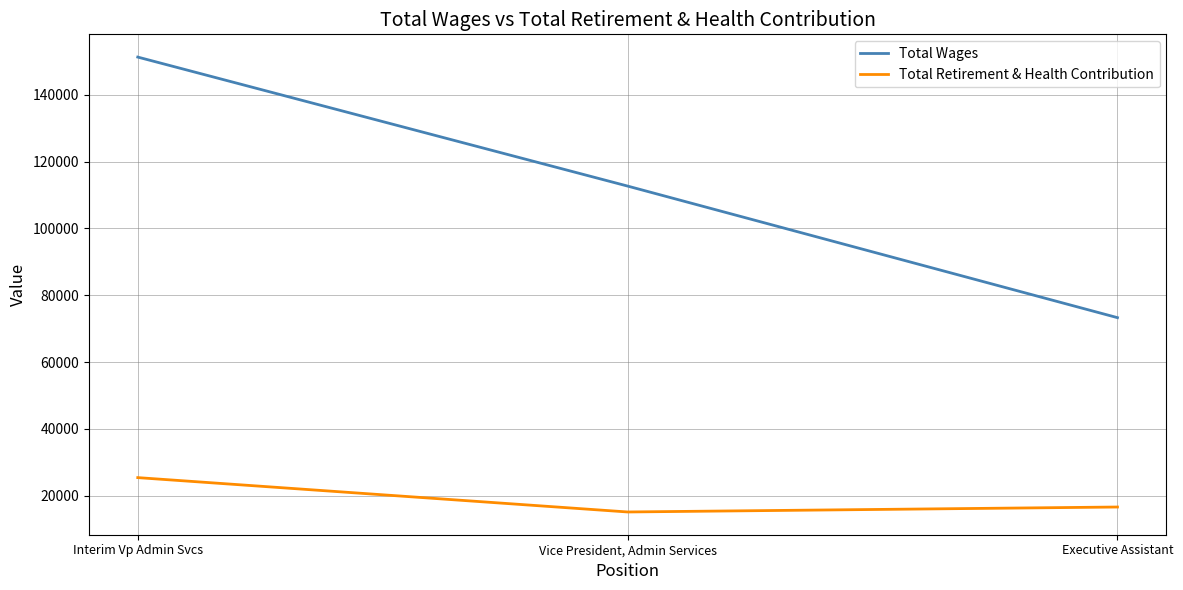

How many lines are shown in the chart?

2